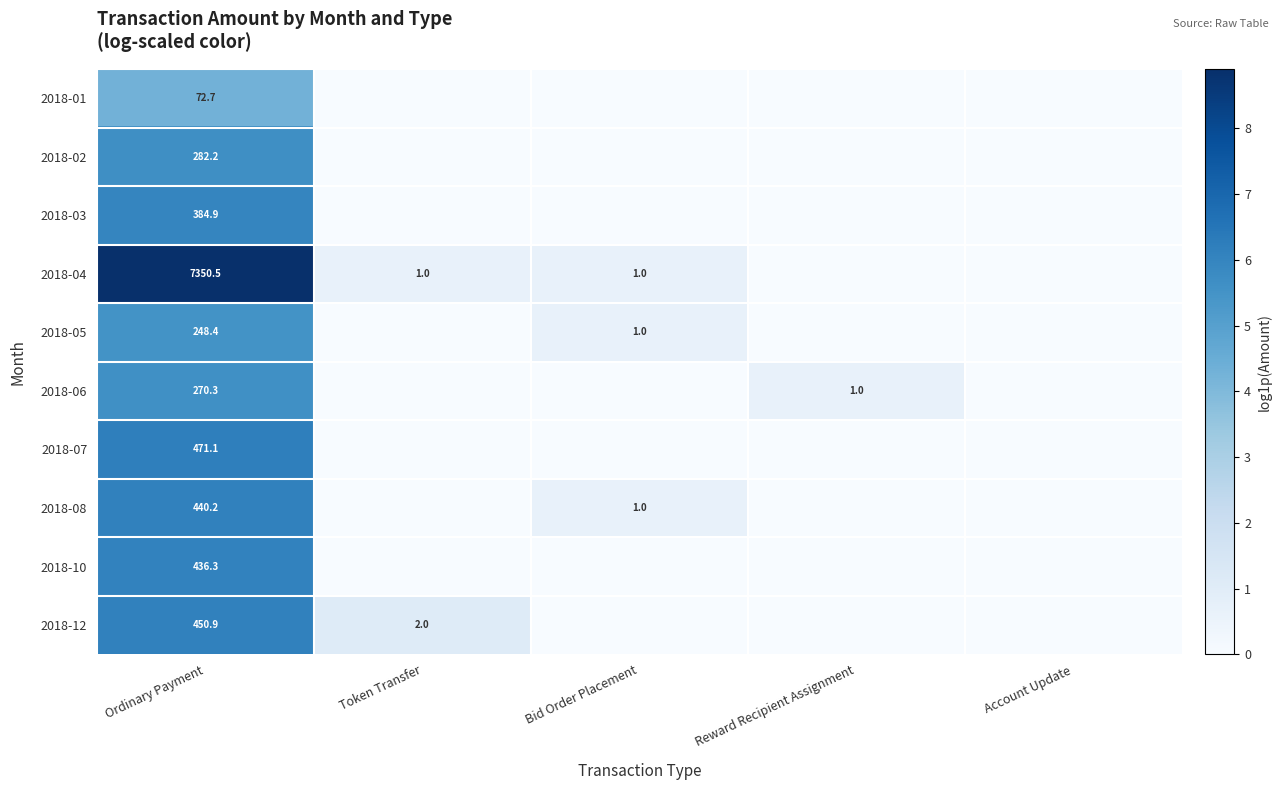

What is the difference between the highest and lowest values at Ordinary Payment?

7277.8